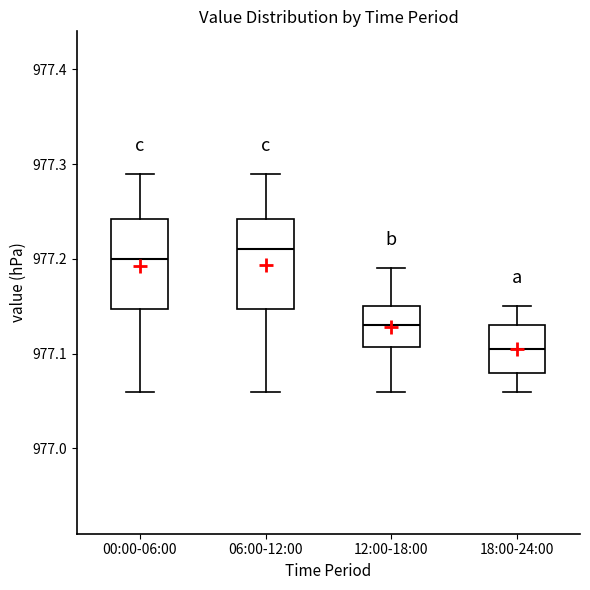

Reading left to right, read every box against the y-axis: the position of its median line, the range the box covers, and the ends of its whiskers. The values are not printed on the chart, so give them approximately, as read against the axis.

00:00-06:00: median 977.20, box 977.15 to 977.24, whiskers 977.06 to 977.29
06:00-12:00: median 977.21, box 977.15 to 977.24, whiskers 977.06 to 977.29
12:00-18:00: median 977.13, box 977.11 to 977.15, whiskers 977.06 to 977.19
18:00-24:00: median 977.11, box 977.08 to 977.13, whiskers 977.06 to 977.15